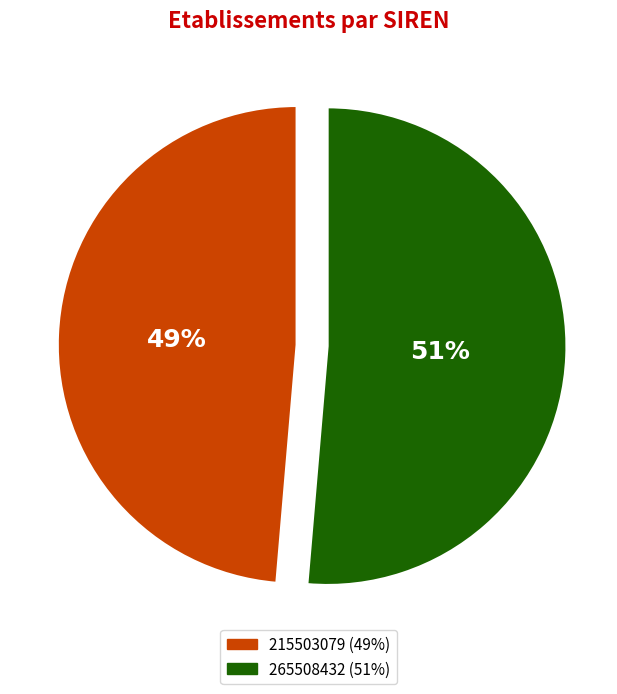

To the nearest percent, what portion does 265508432 represent?

51%